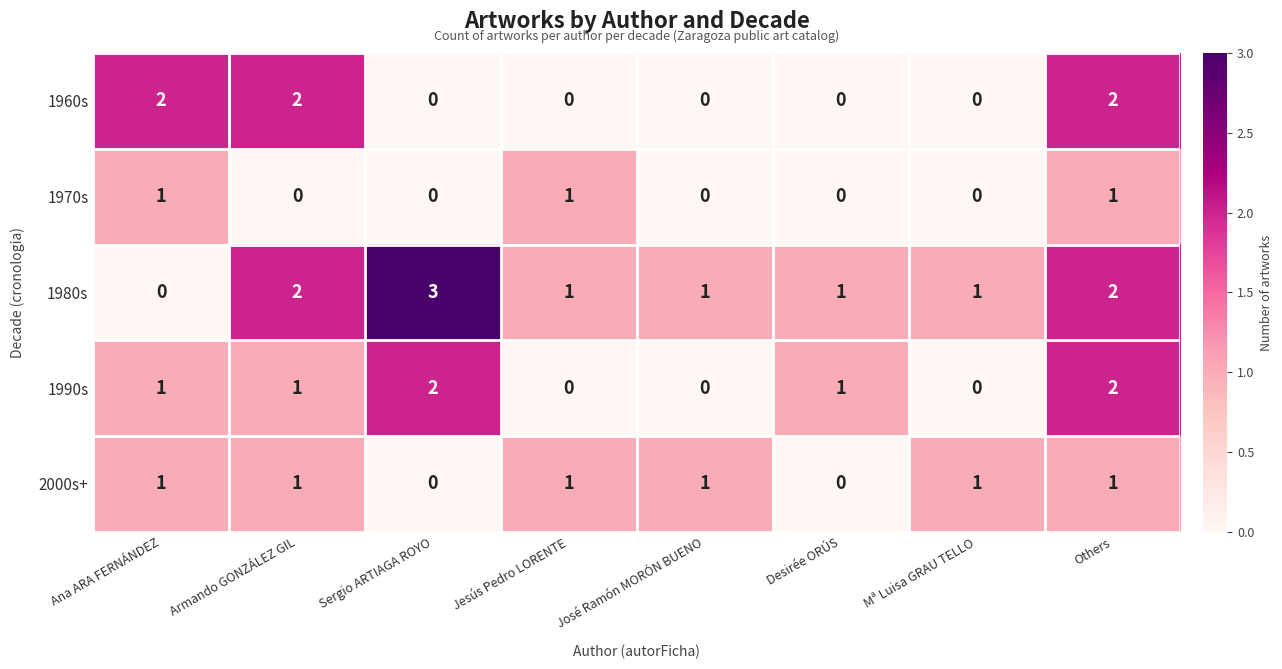

How many distinct data groups are displayed?

5